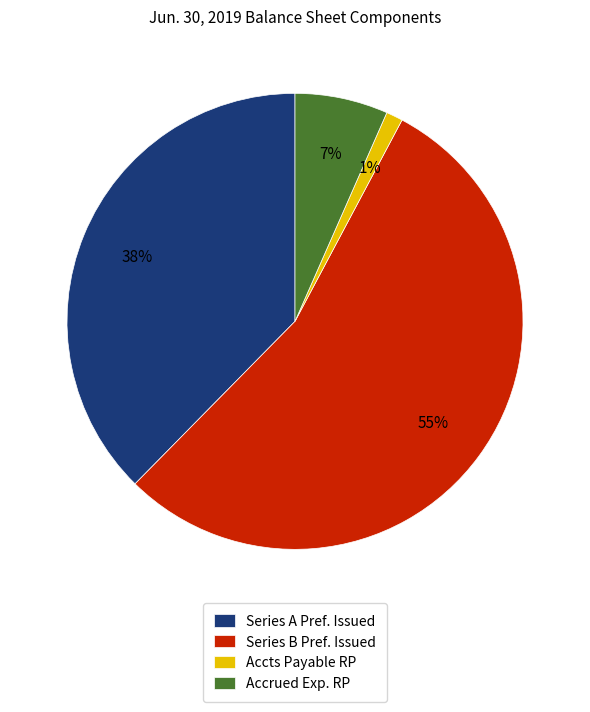

Rank the categories by value from highest to lowest.

Series B Pref. Issued, Series A Pref. Issued, Accrued Exp. RP, Accts Payable RP